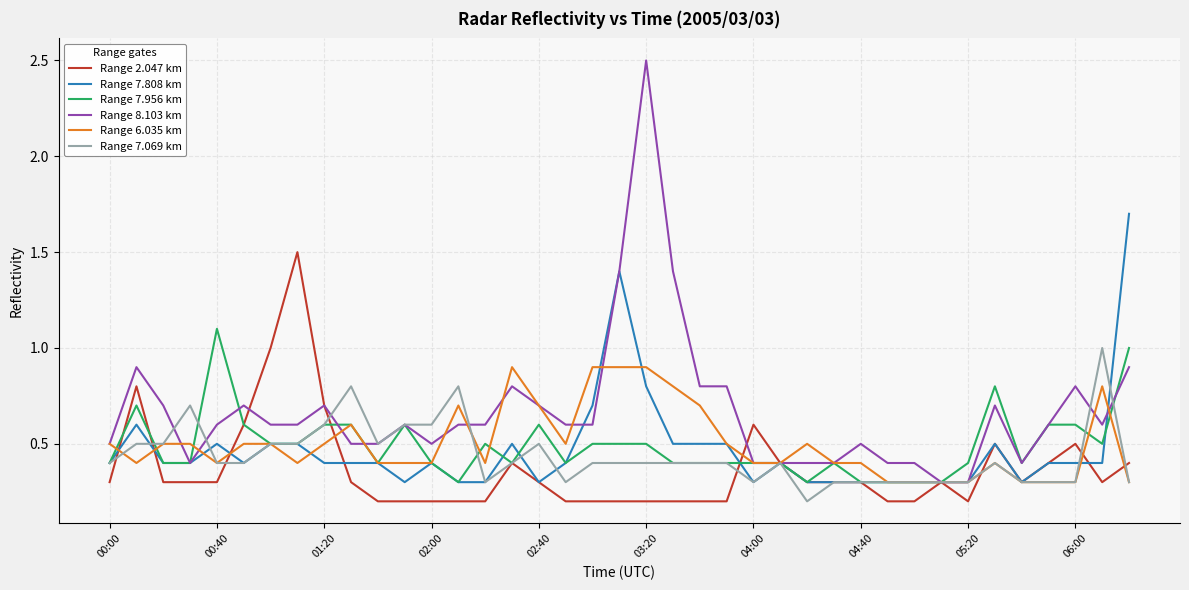

Which series has the largest total across all categories?

Range 8.103 km